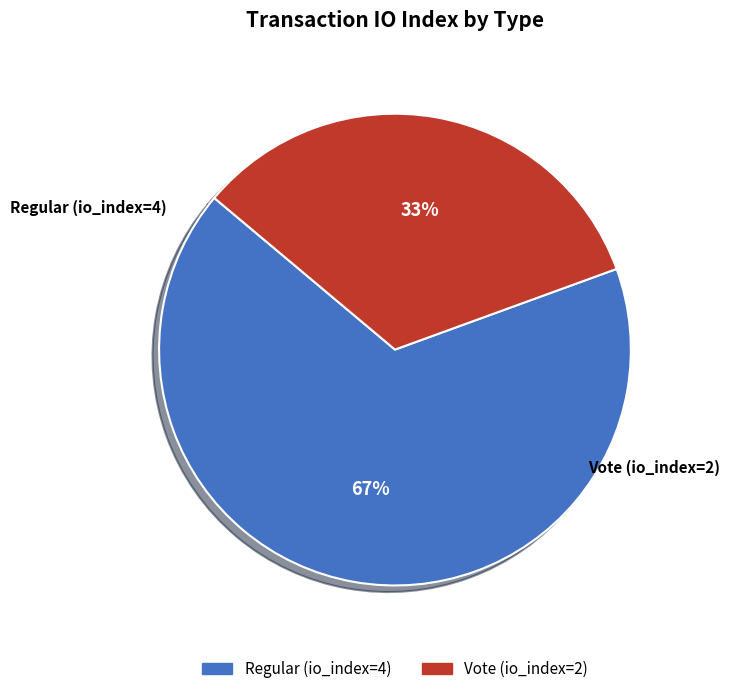

What percentage is the Regular (io_index=4) slice, to the nearest percent?

67%